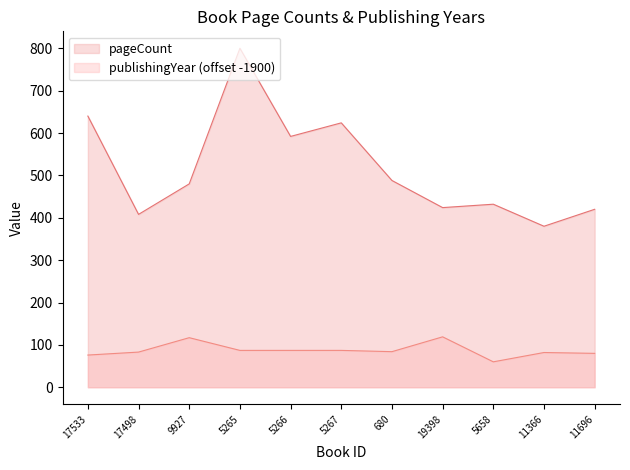

Where does the pageCount series first go above 480?

17533